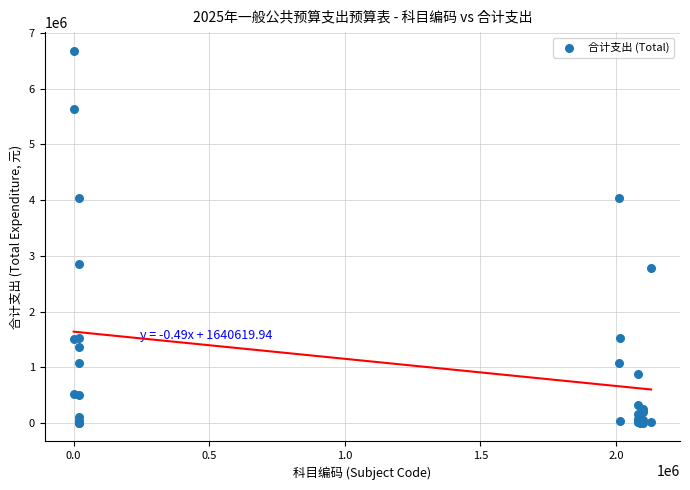

What Y value in the scatter plot is closest to 3344355?

2862260.6